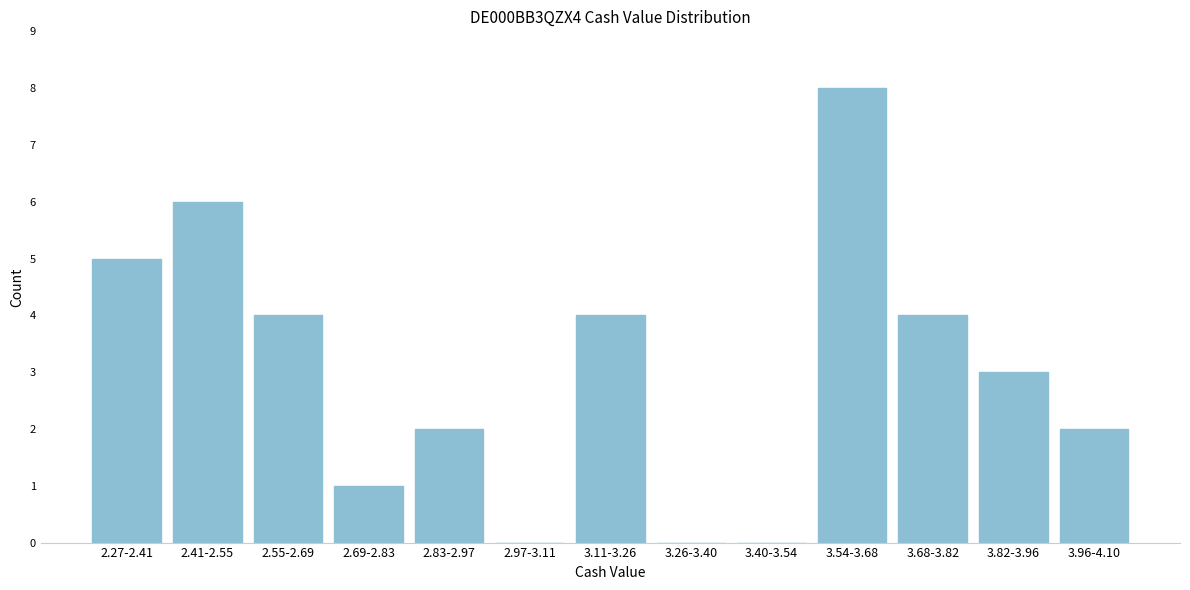

Reading left to right, what are all the values shown in this chart?

2.27-2.41=5	2.41-2.55=6	2.55-2.69=4	2.69-2.83=1	2.83-2.97=2	2.97-3.11=0	3.11-3.26=4	3.26-3.40=0	3.40-3.54=0	3.54-3.68=8	3.68-3.82=4	3.82-3.96=3	3.96-4.10=2